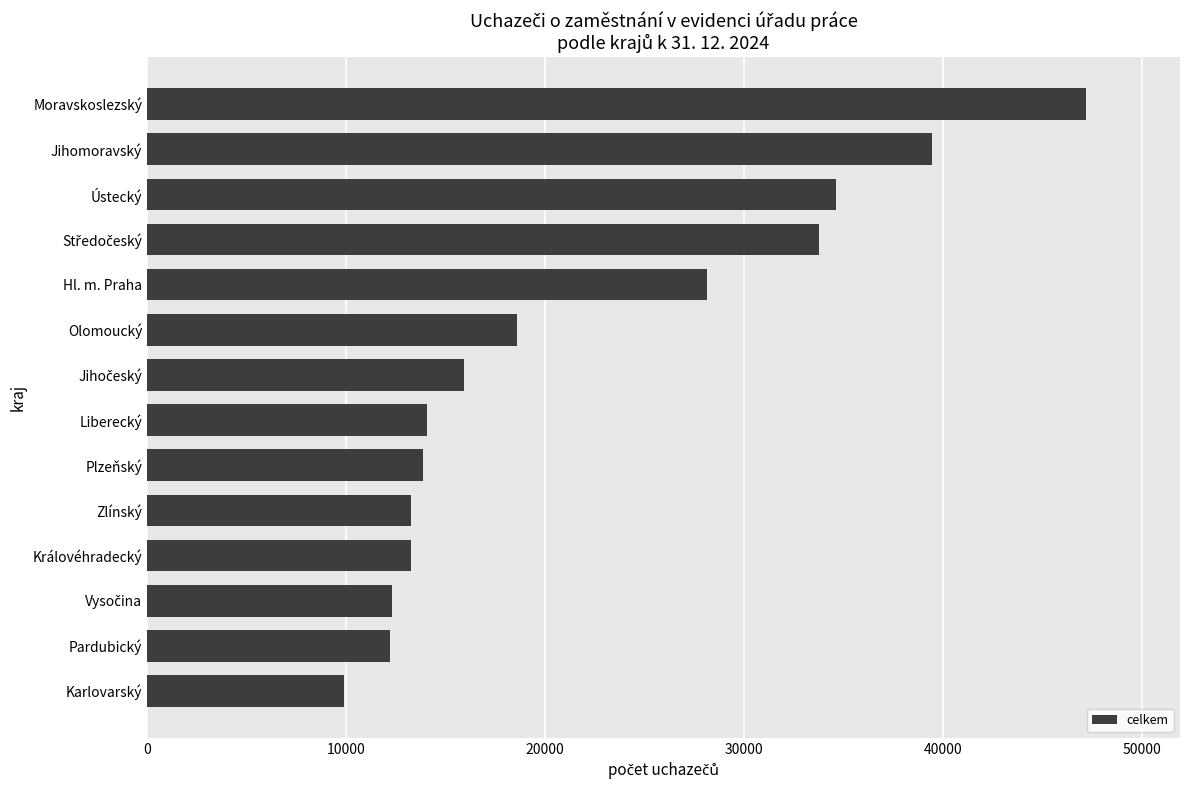

Approximately how many times larger is the value at Liberecký compared to Královéhradecký?

1.1